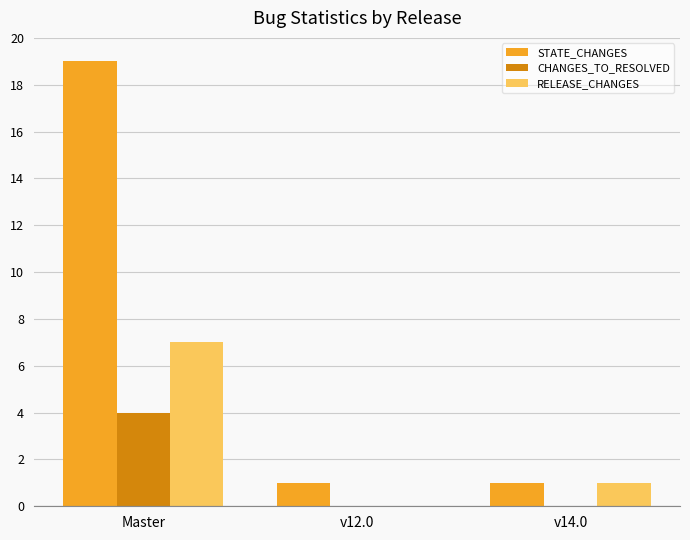

Does the chart contain stacked bars?

No